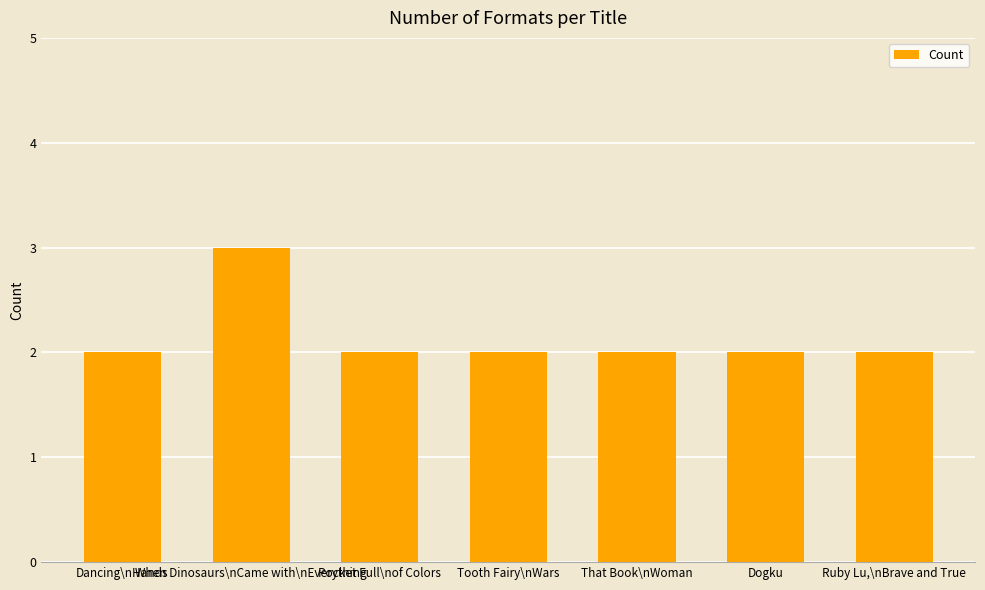

What is the value of the 3rd bar from the left?

2